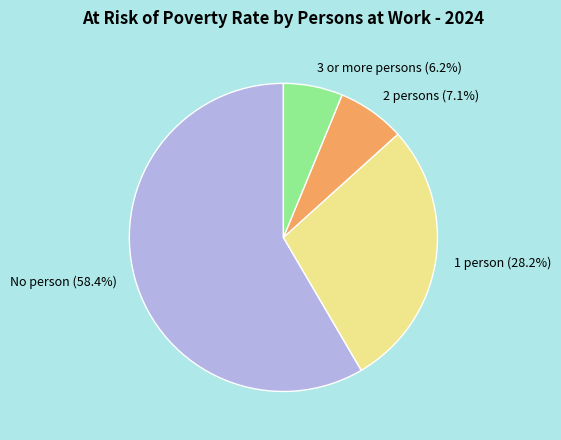

True or false: No person accounts for 72% of the total.

False